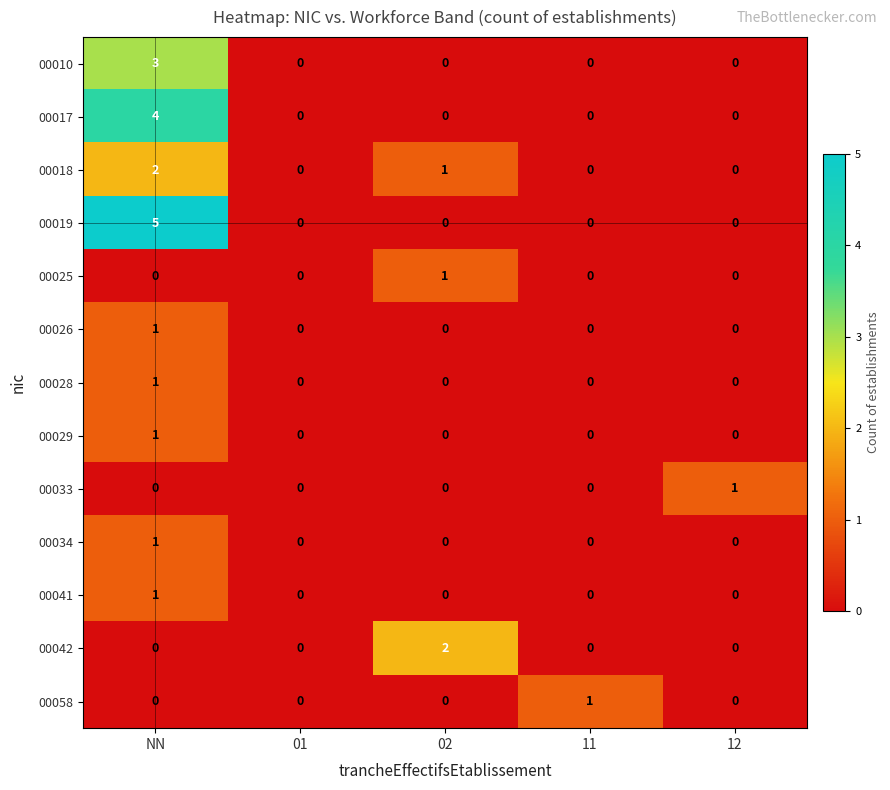

Which series has the largest total across all categories?

00019